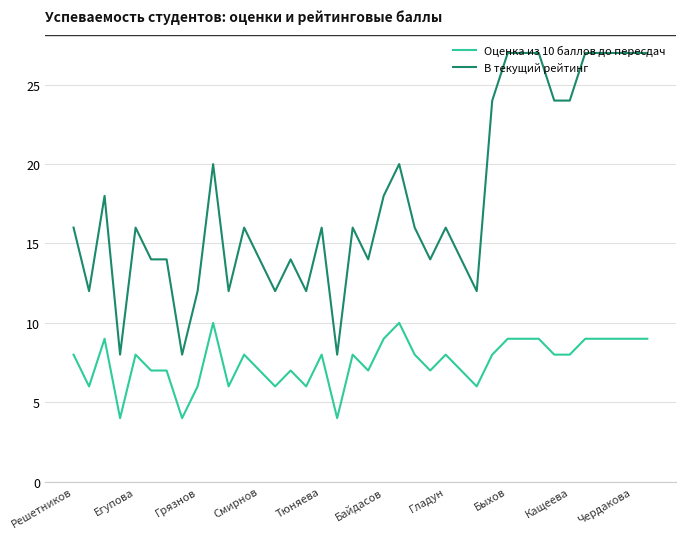

List the series in order of their overall mean, lowest first.

Оценка из 10 баллов до пересдач, В текущий рейтинг